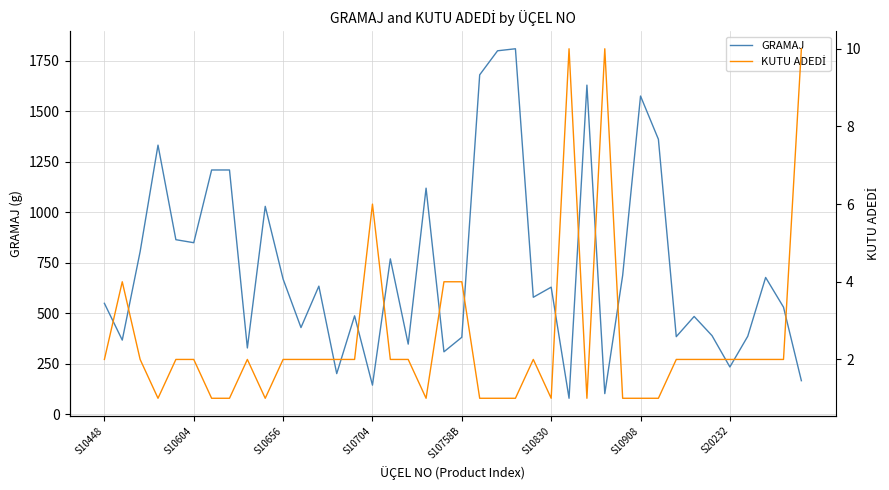

What is the maximum value for GRAMAJ?

1810